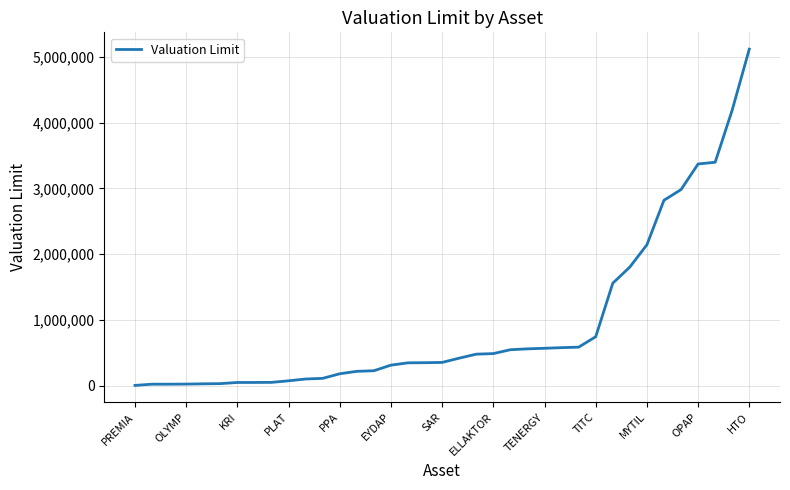

Is this an area chart (filled region under the line)?

No